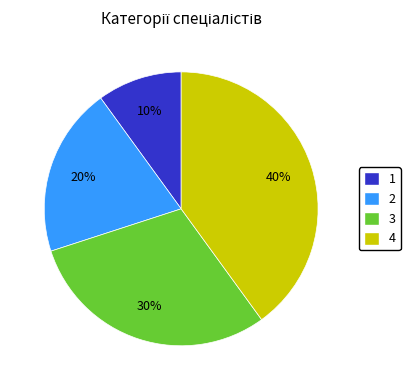

Is there any slice that represents more than half of the pie?

No